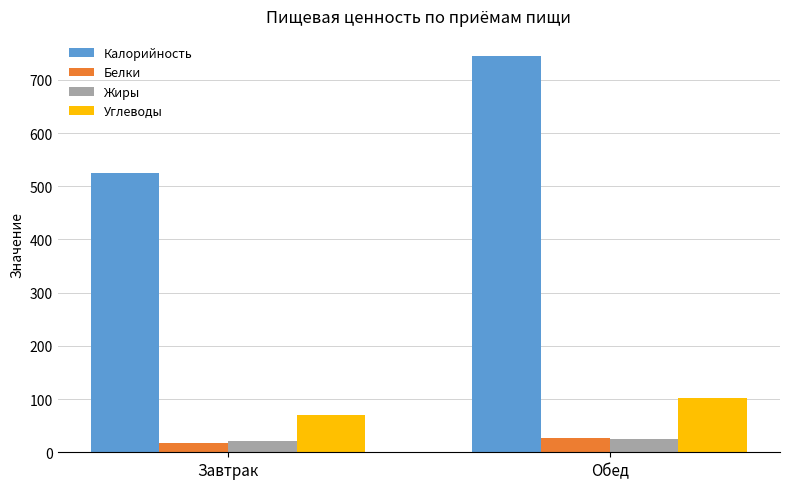

How many data points in Жиры are above 24?

1